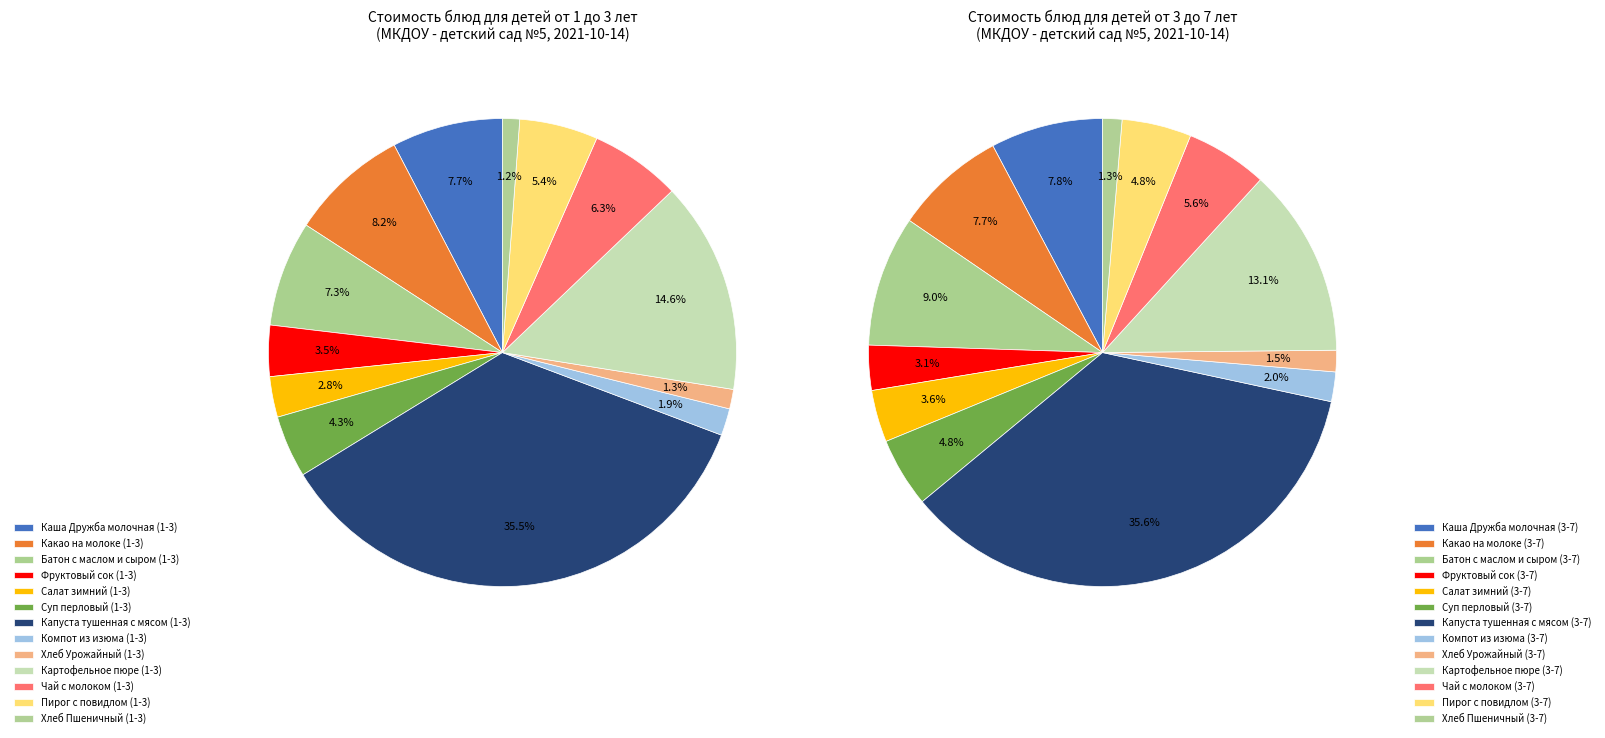

Combined, do 10 and 2 account for over 50%?

No